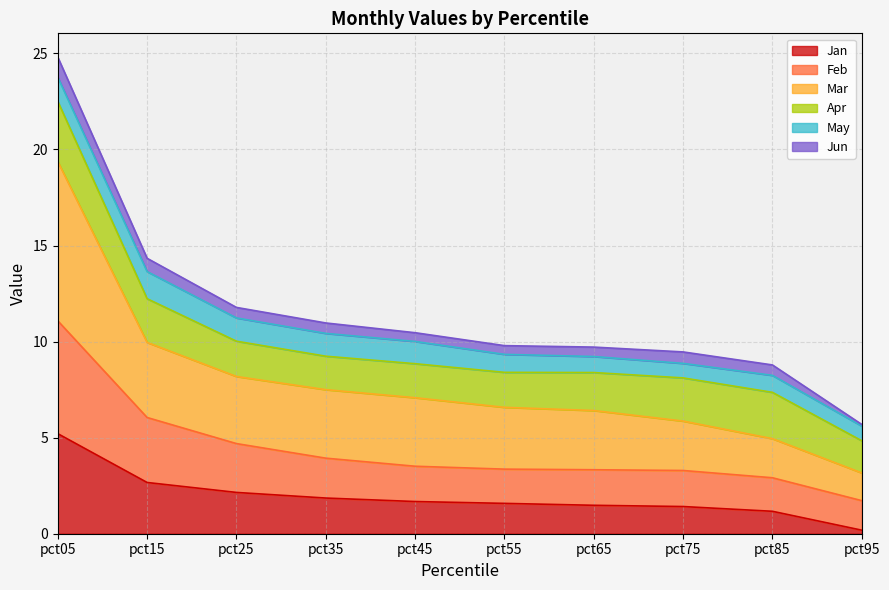

At which label does Jan reach its peak?

pct05